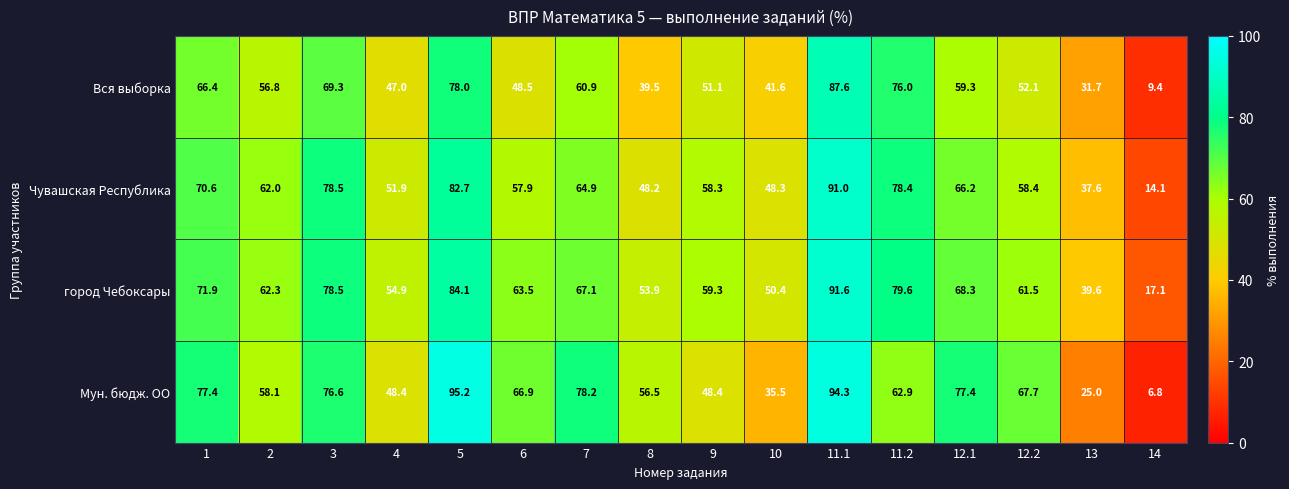

At how many categories does at least one series exceed 31?

15